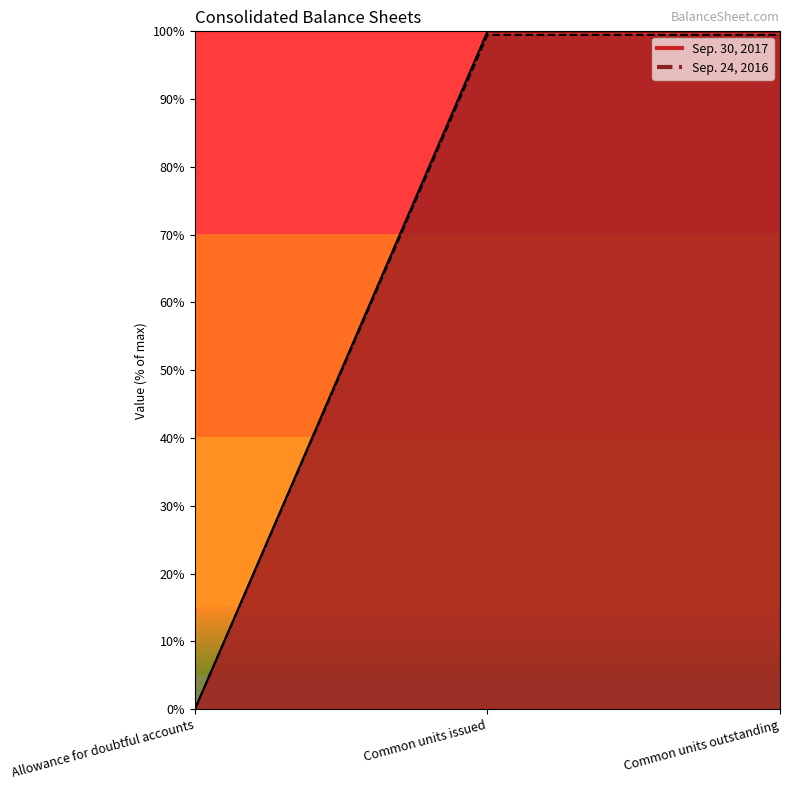

Is the value of Sep. 24, 2016 at Common units issued greater than the value of Sep. 30, 2017 at Common units issued?

No